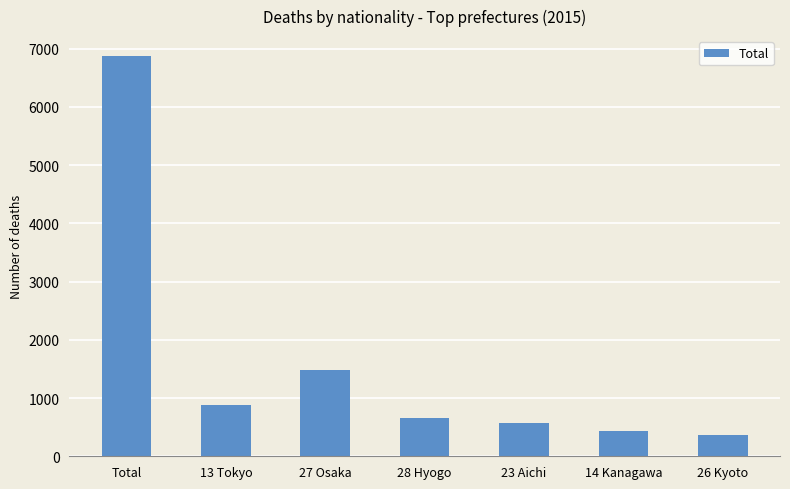

At which label does the data first exceed 652?

Total